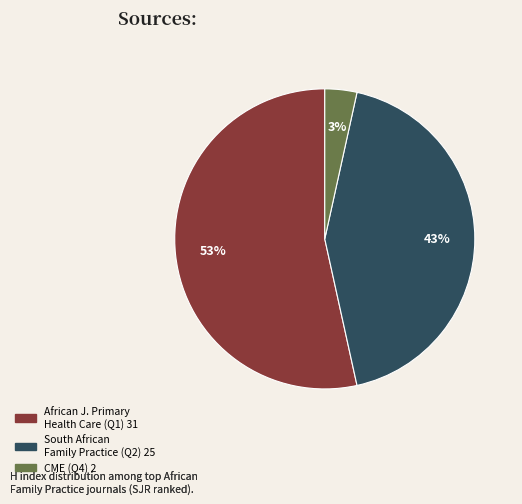

Is there any slice that represents more than half of the pie?

Yes